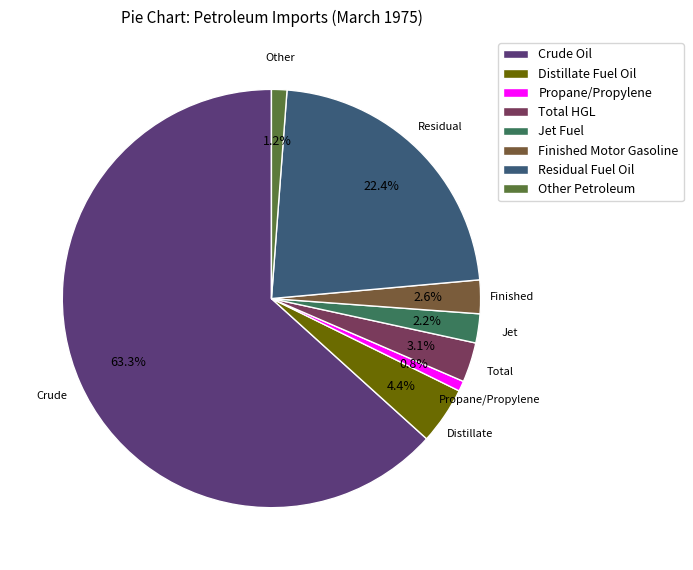

Is there any slice that represents more than half of the pie?

Yes